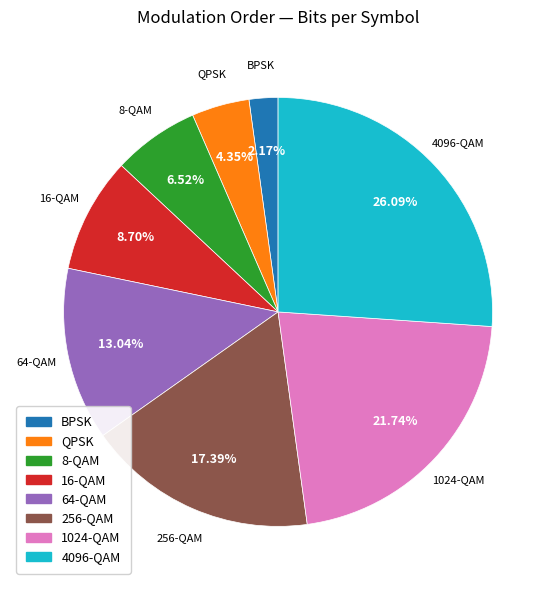

Is there any slice that represents more than half of the pie?

No